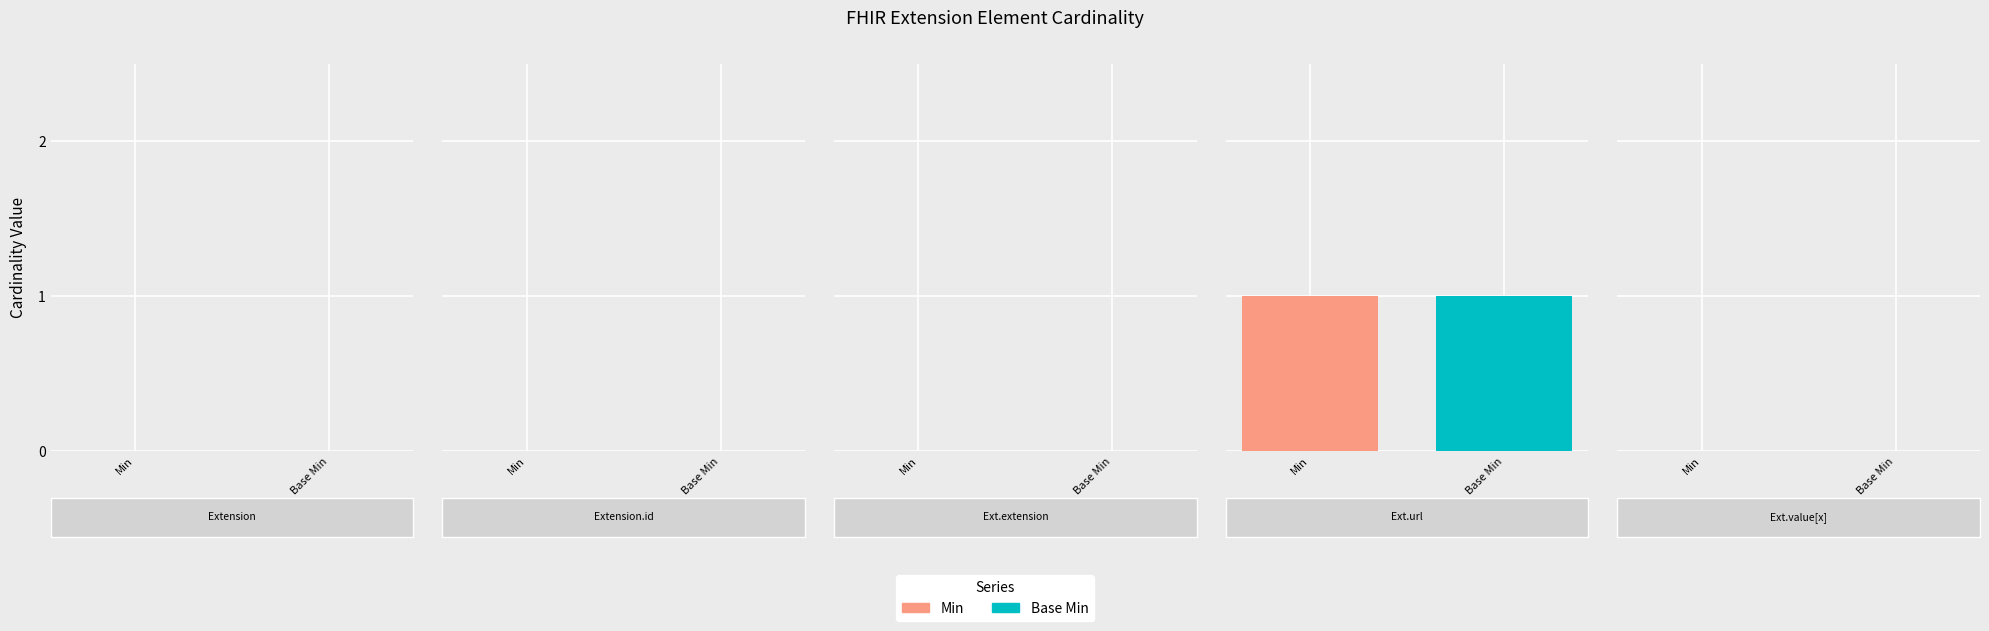

Is the value of Min at Extension.value[x] greater than the value of Base Min at Extension?

No